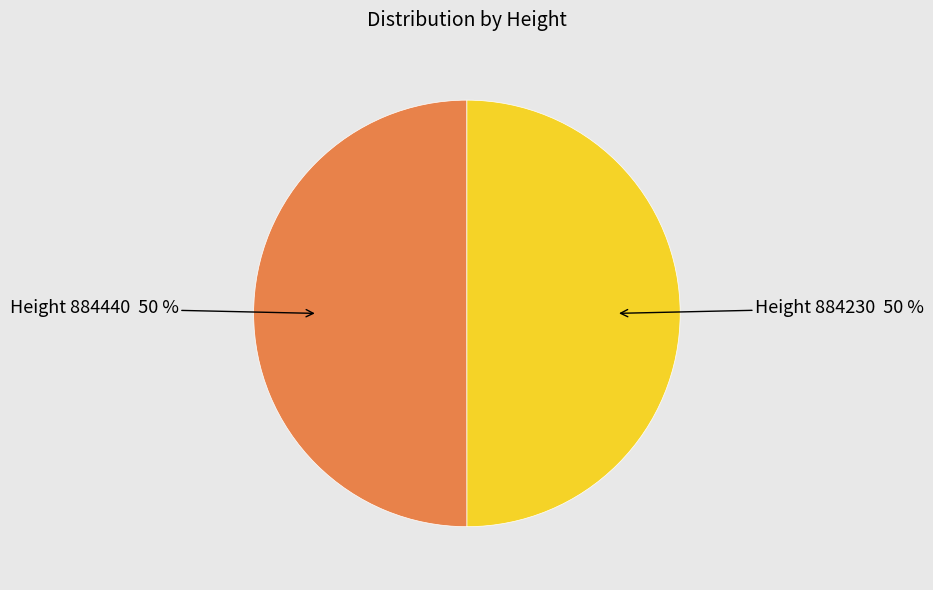

How many slices are in this pie chart?

2